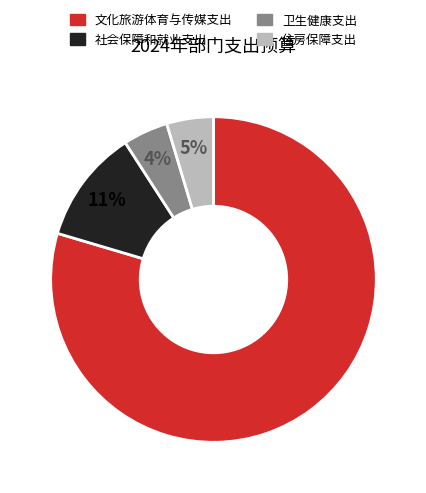

Which has a higher value, 卫生健康支出 or 文化旅游体育与传媒支出?

文化旅游体育与传媒支出